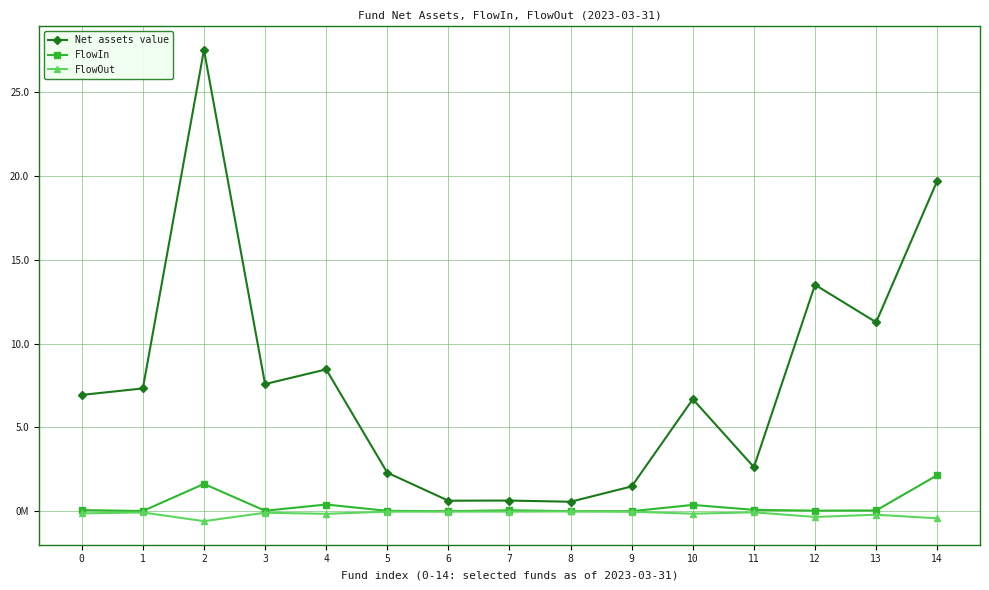

True or false: Net assets value and FlowOut intersect in this chart.

False